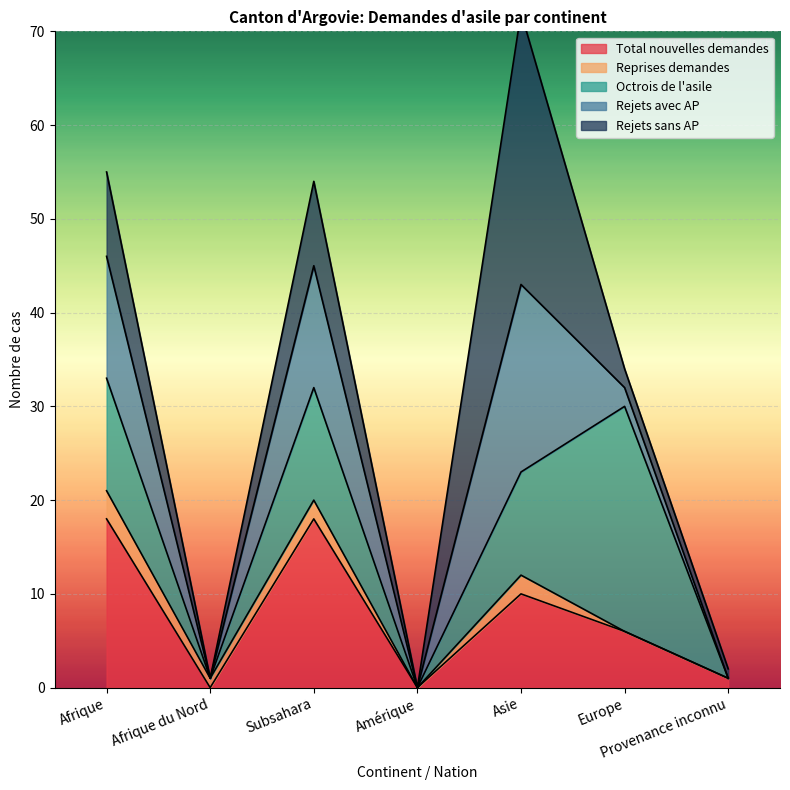

The value of Total nouvelles demandes at Asie is 17. True or false?

False